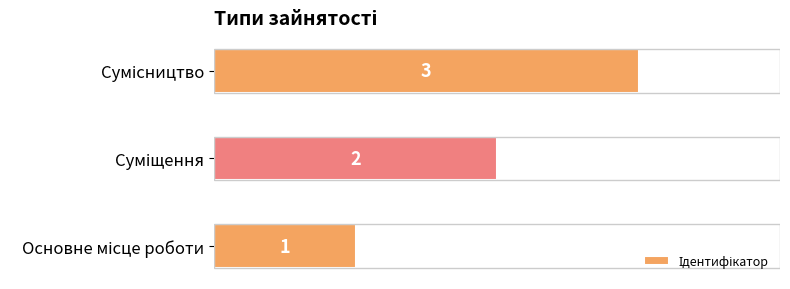

How many values are between 1 and 3?

3